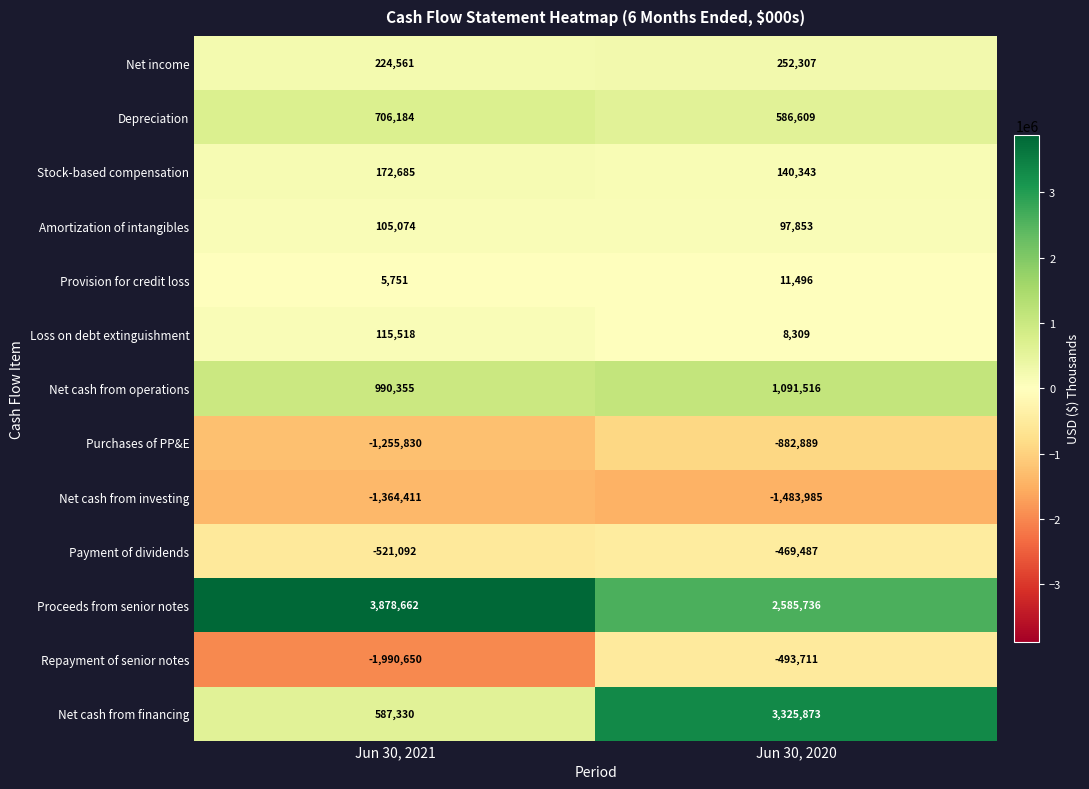

What is the sum of the Proceeds from senior notes values at Jun 30, 2020 and Jun 30, 2021?

6464398